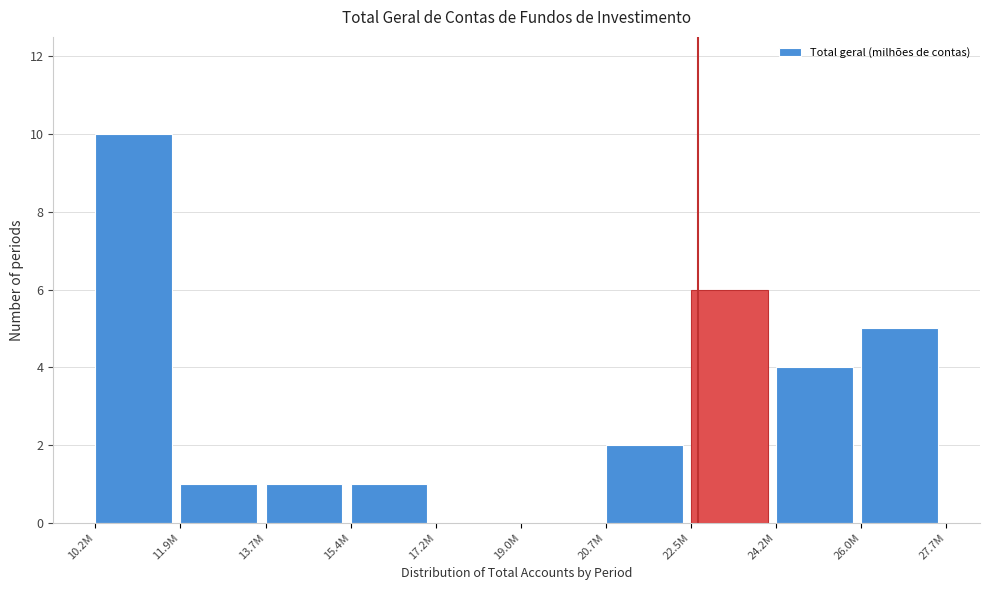

Reading left to right, transcribe all the data shown in this chart.

10.2M=10	11.9M=1	13.7M=1	15.4M=1	17.2M=0	19.0M=0	20.7M=2	22.5M=6	24.2M=4	26.0M=5